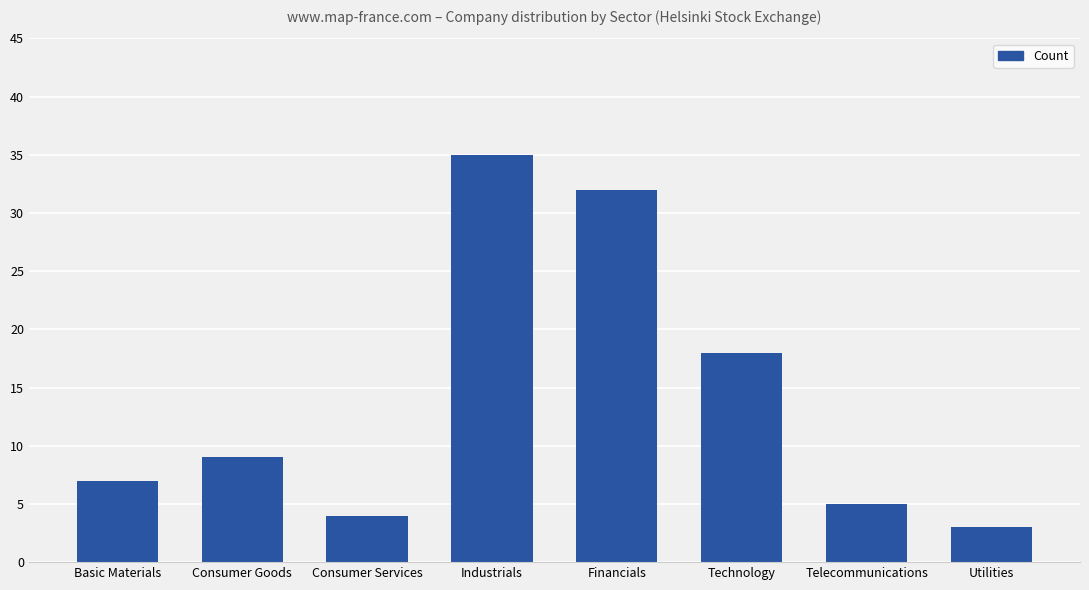

Rank the categories by value from lowest to highest.

Utilities, Consumer Services, Telecommunications, Basic Materials, Consumer Goods, Technology, Financials, Industrials